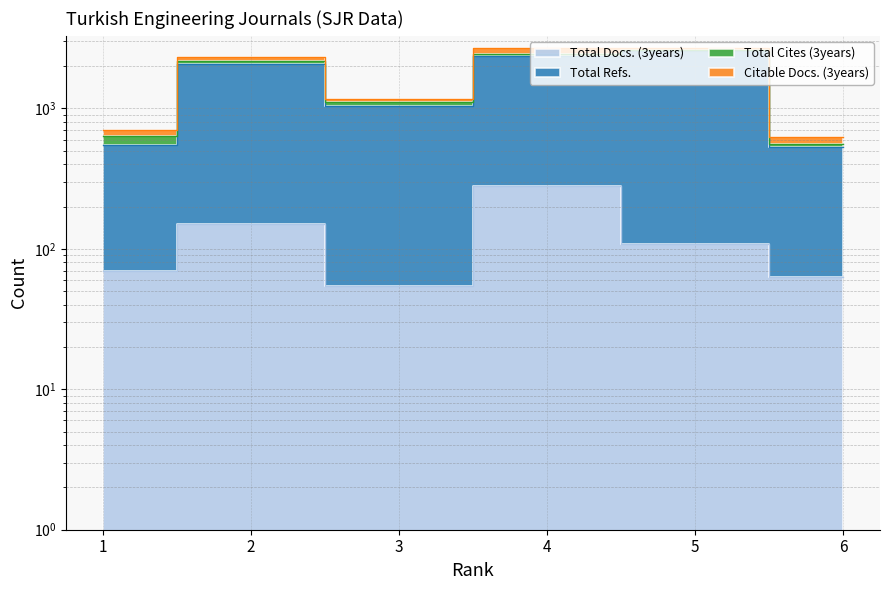

How many interior local valleys does the Total Refs. series have?

1